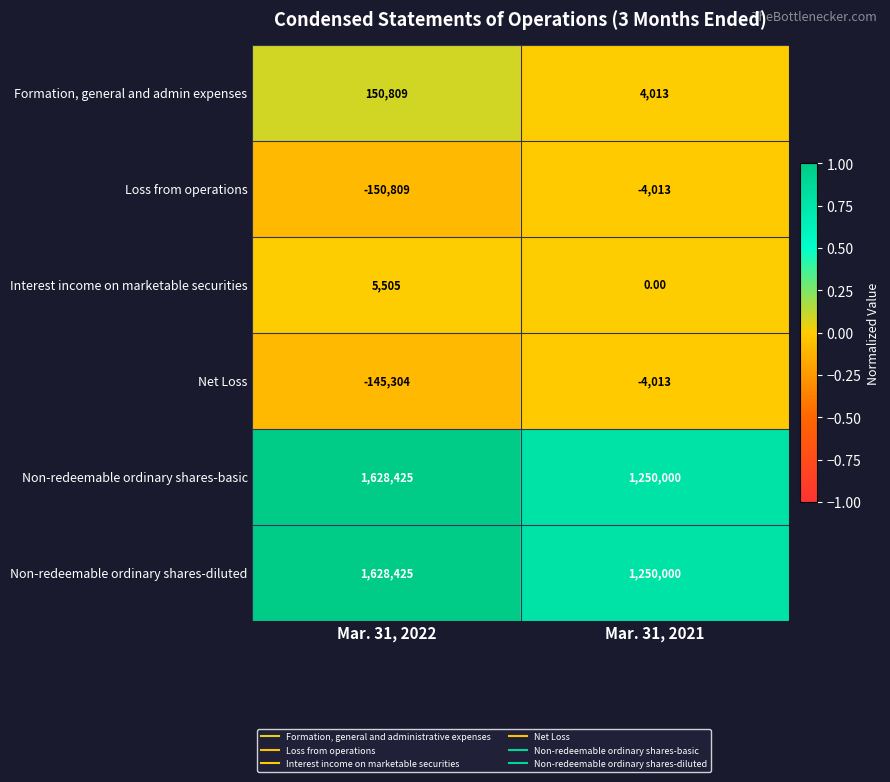

What is the spread (max minus min) of values at Mar. 31, 2021?

1254013